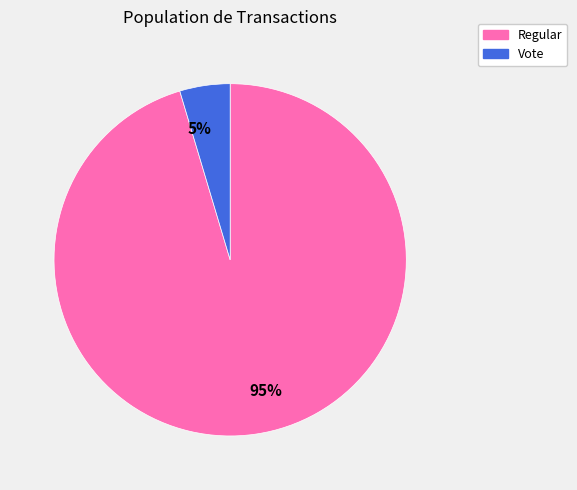

What is the majority slice?

Regular